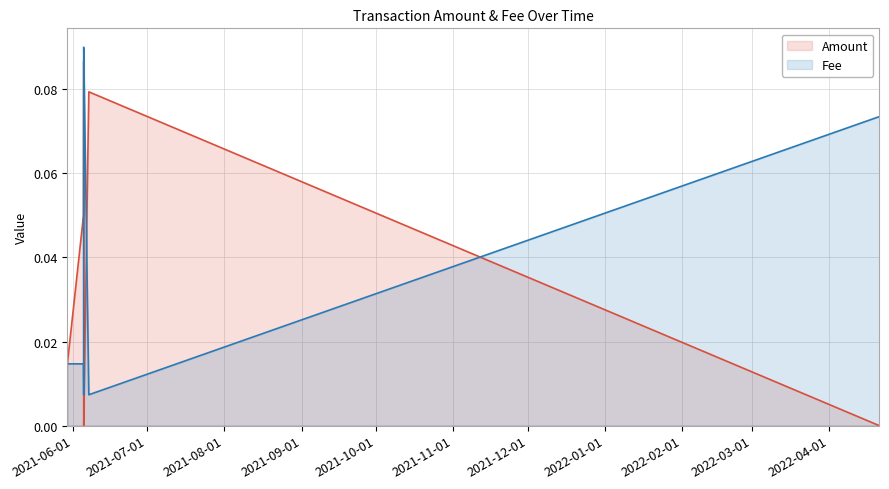

Rank the series by their average value, from lowest to highest.

Amount, Fee